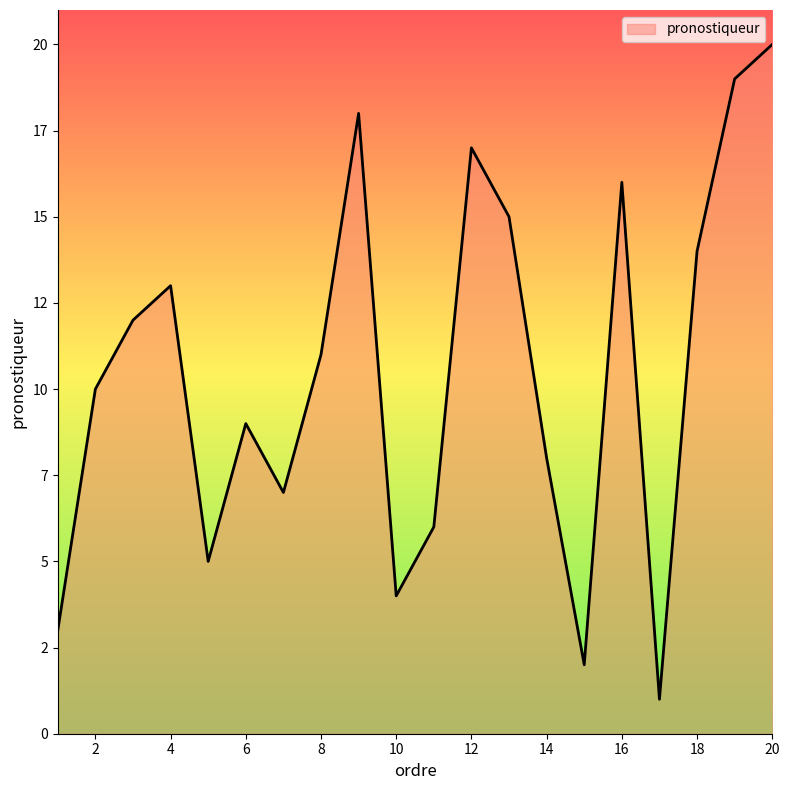

Reading right to left, transcribe all the data shown in this chart.

20	19	14	1	16	2	8	15	17	6	4	18	11	7	9	5	13	12	10	3